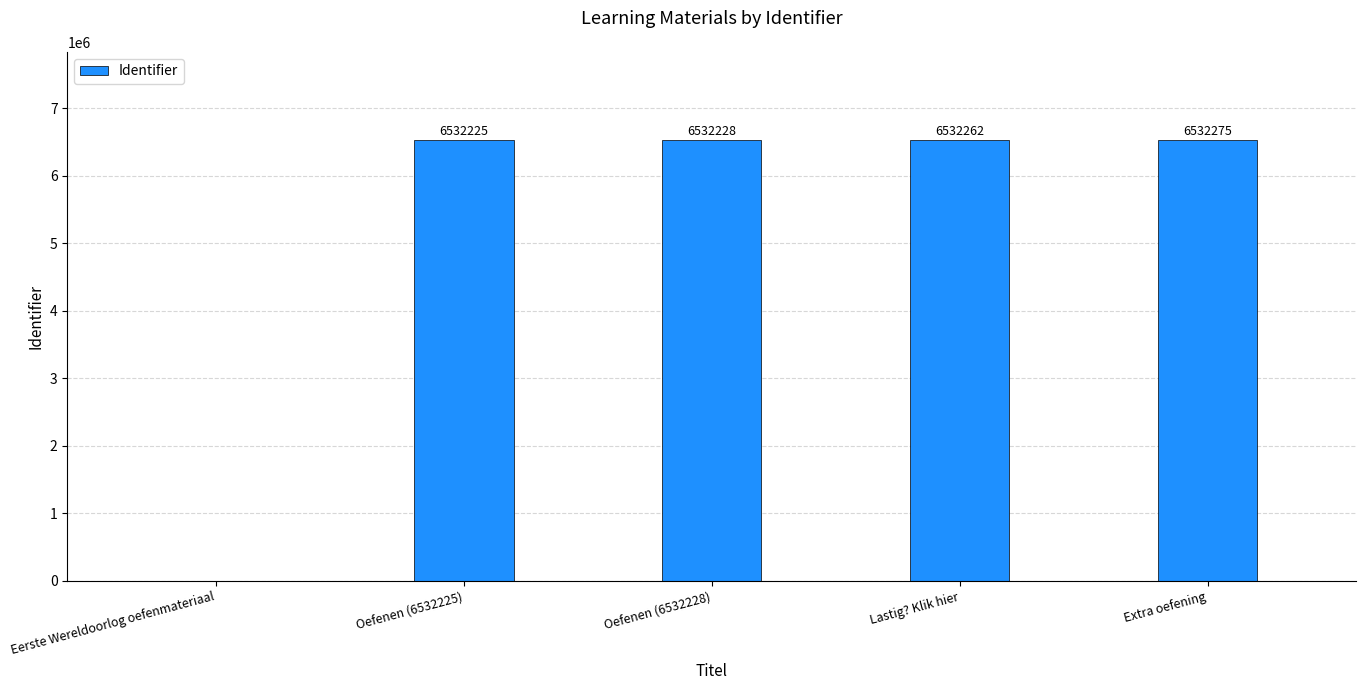

What is the sum of the values at Eerste Wereldoorlog oefenmateriaal and Oefenen (6532225)?

6532225